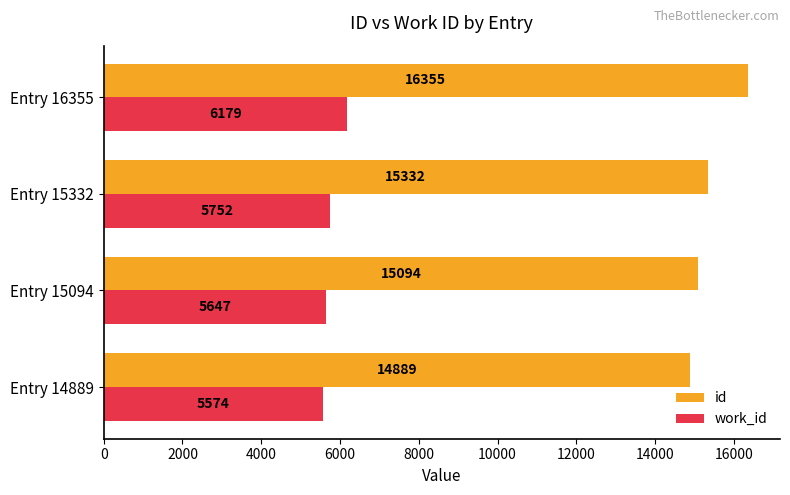

Between Entry 14889 and Entry 16355, which series saw the biggest shift?

id